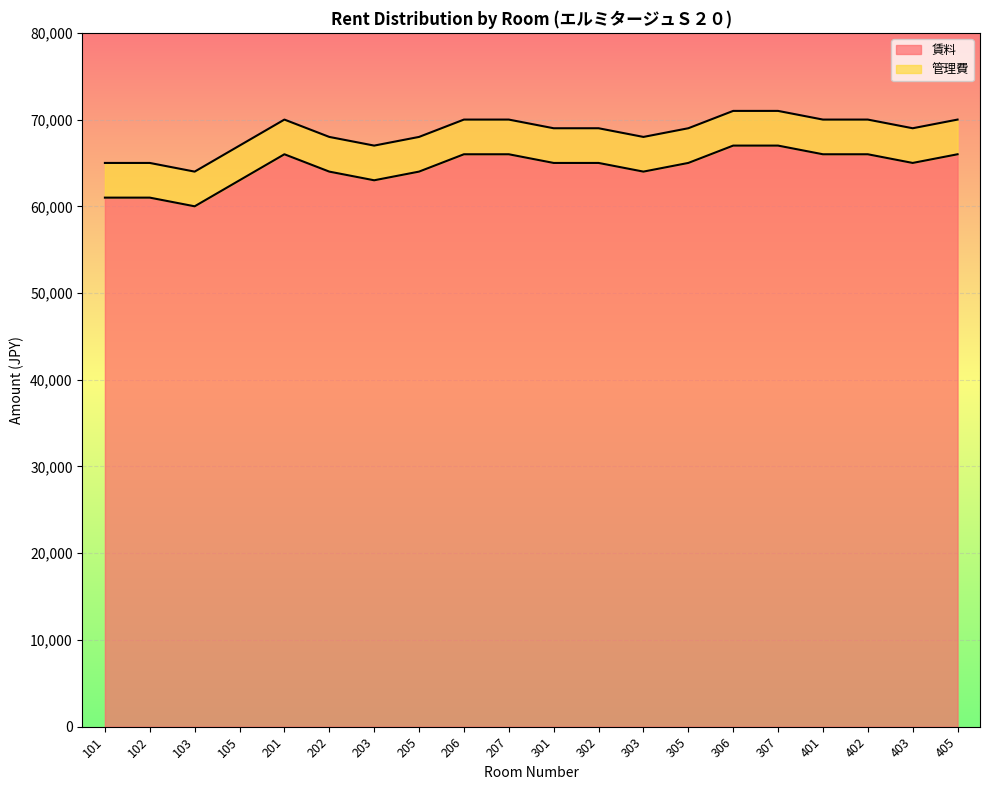

What is the change in value from 103 to 402?

+6000